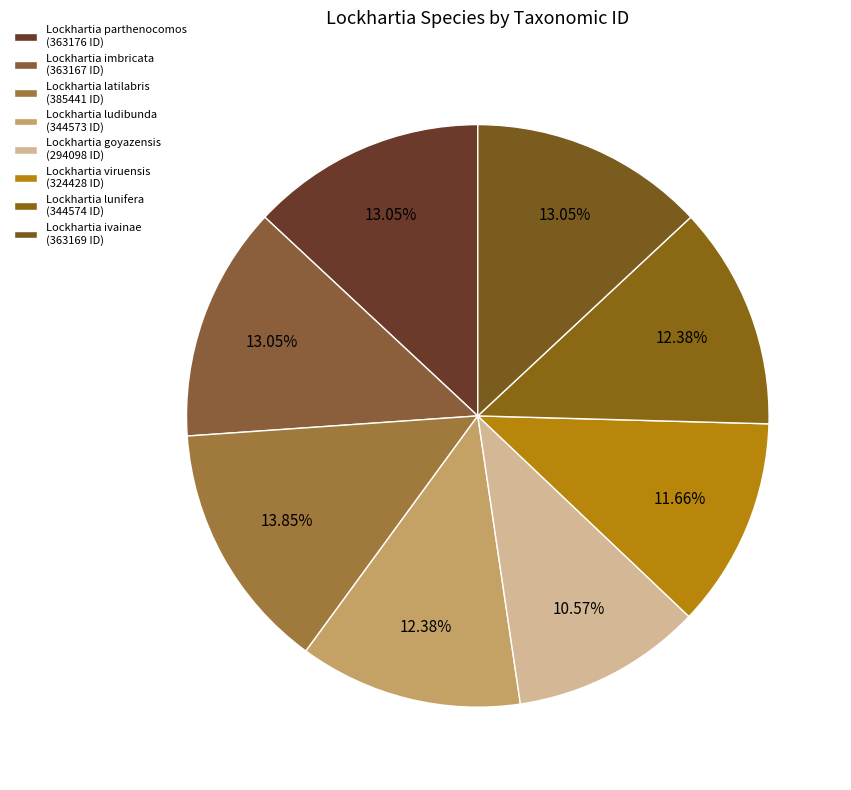

Which has a higher value, Lockhartia lunifera or Lockhartia parthenocomos?

Lockhartia parthenocomos